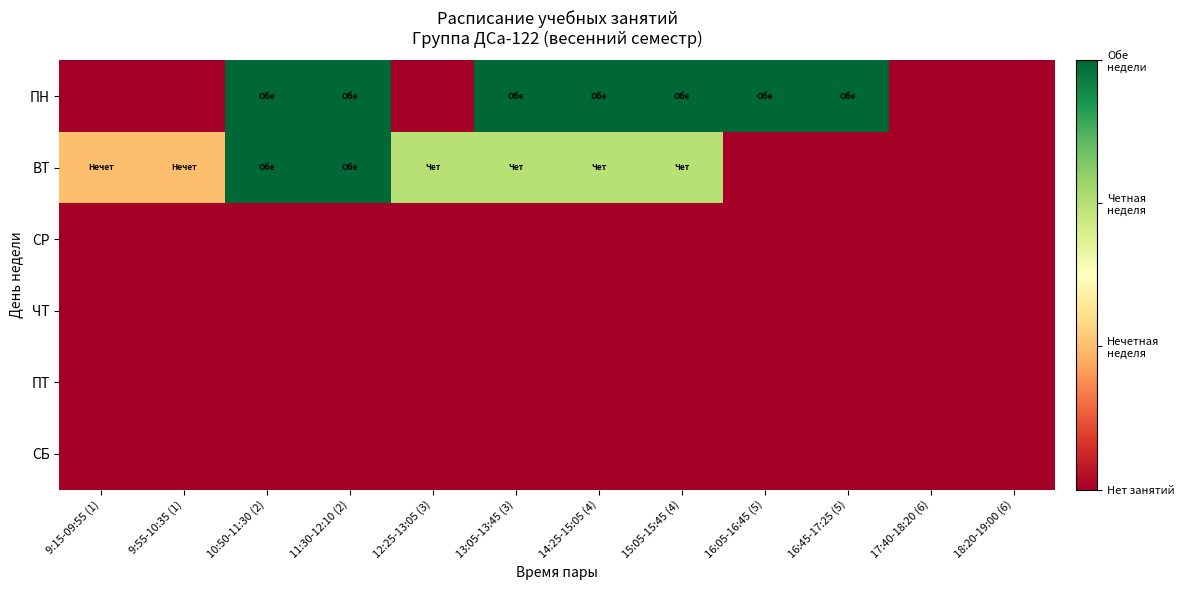

List the series in order of their peak value, lowest first.

СР, ЧТ, ПТ, СБ, ПН, ВТ